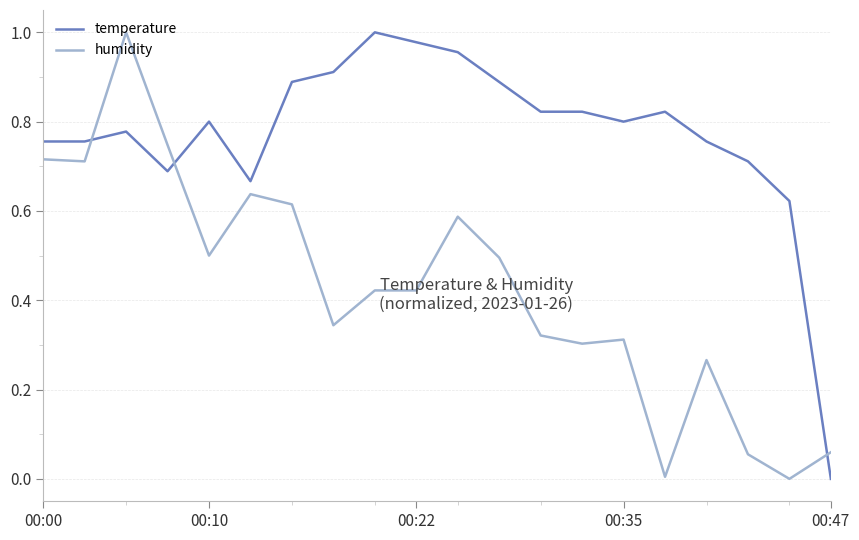

How many values in the temperature series exceed 0?

19